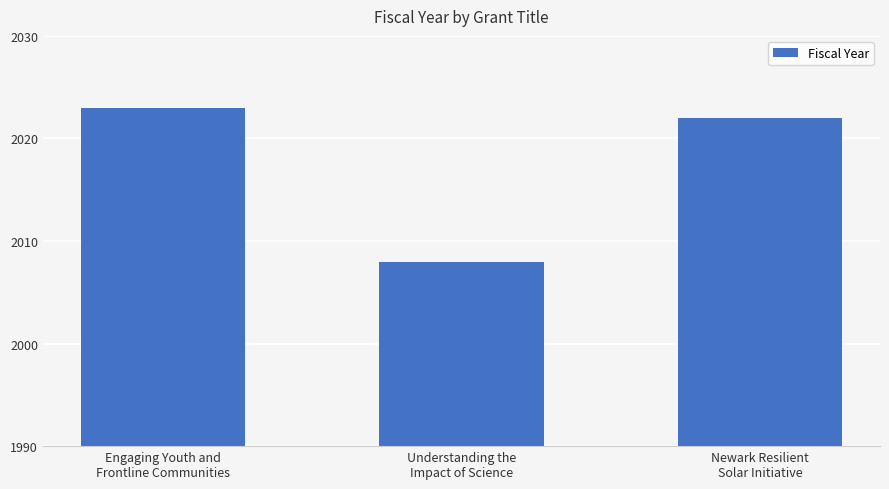

Reading left to right, what are all the values shown in this chart?

Engaging Youth and
Frontline Communities=2023	Understanding the
Impact of Science=2008	Newark Resilient
Solar Initiative=2022